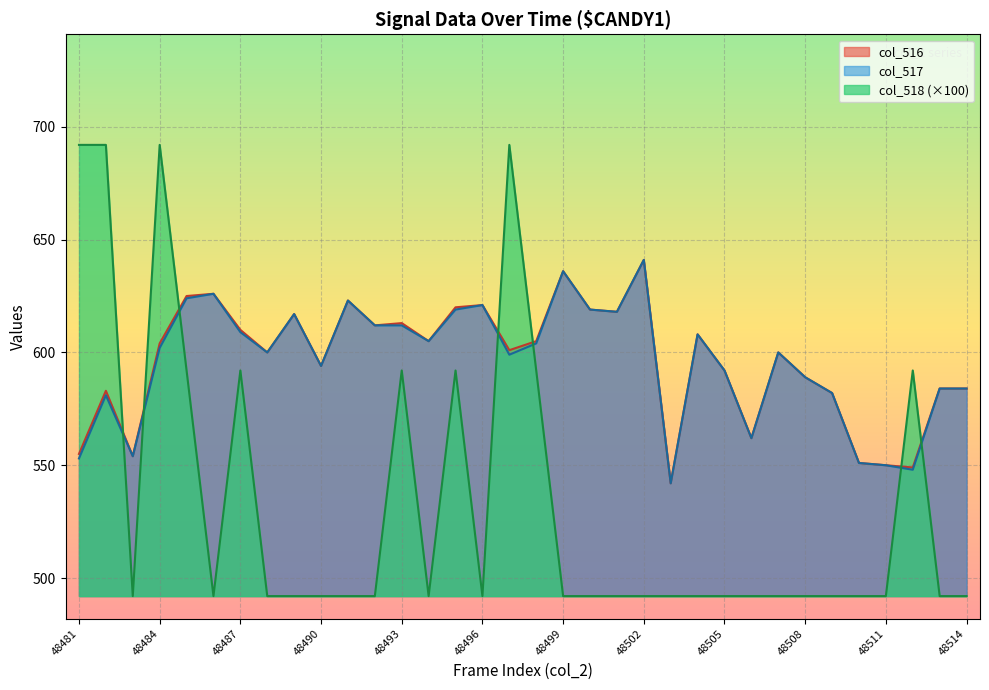

How many data points does each series have?

34